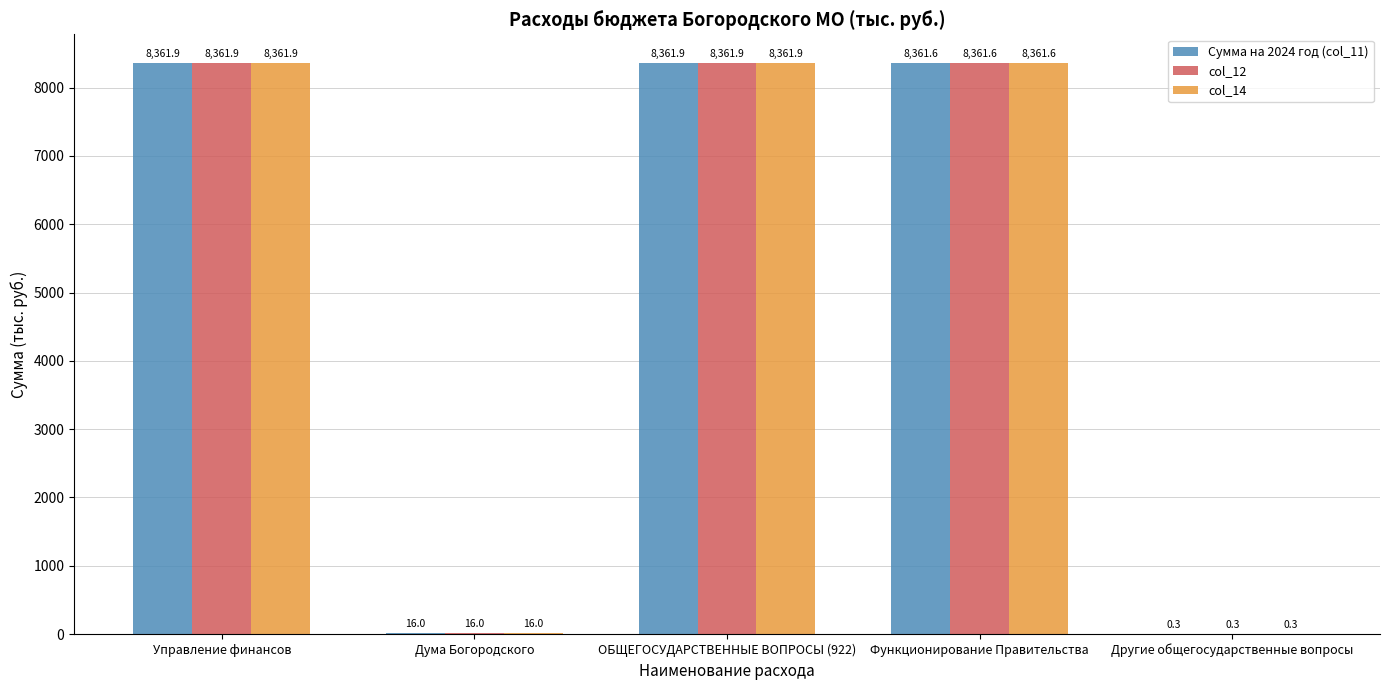

The value of col_14 at ОБЩЕГОСУДАРСТВЕННЫЕ ВОПРОСЫ (922) is 1817.7. True or false?

False